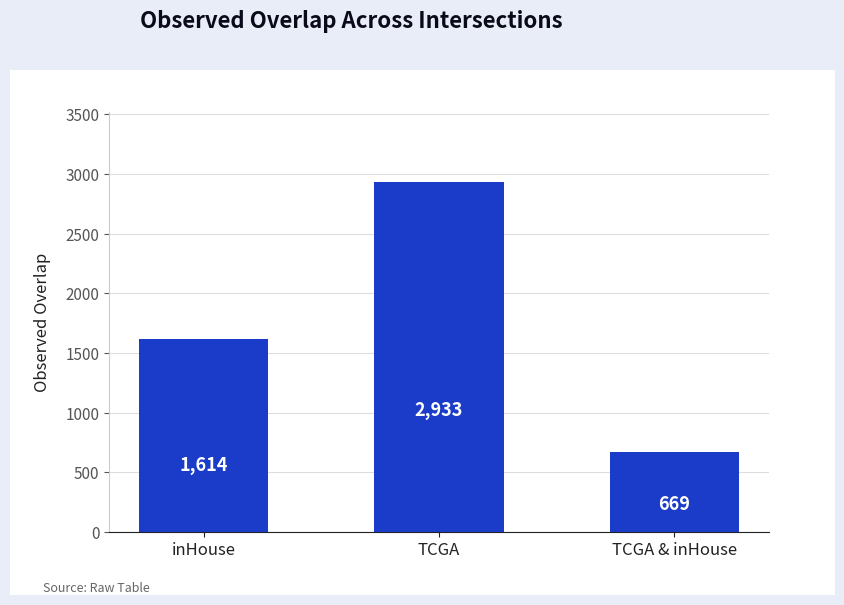

Does the chart contain stacked bars?

No